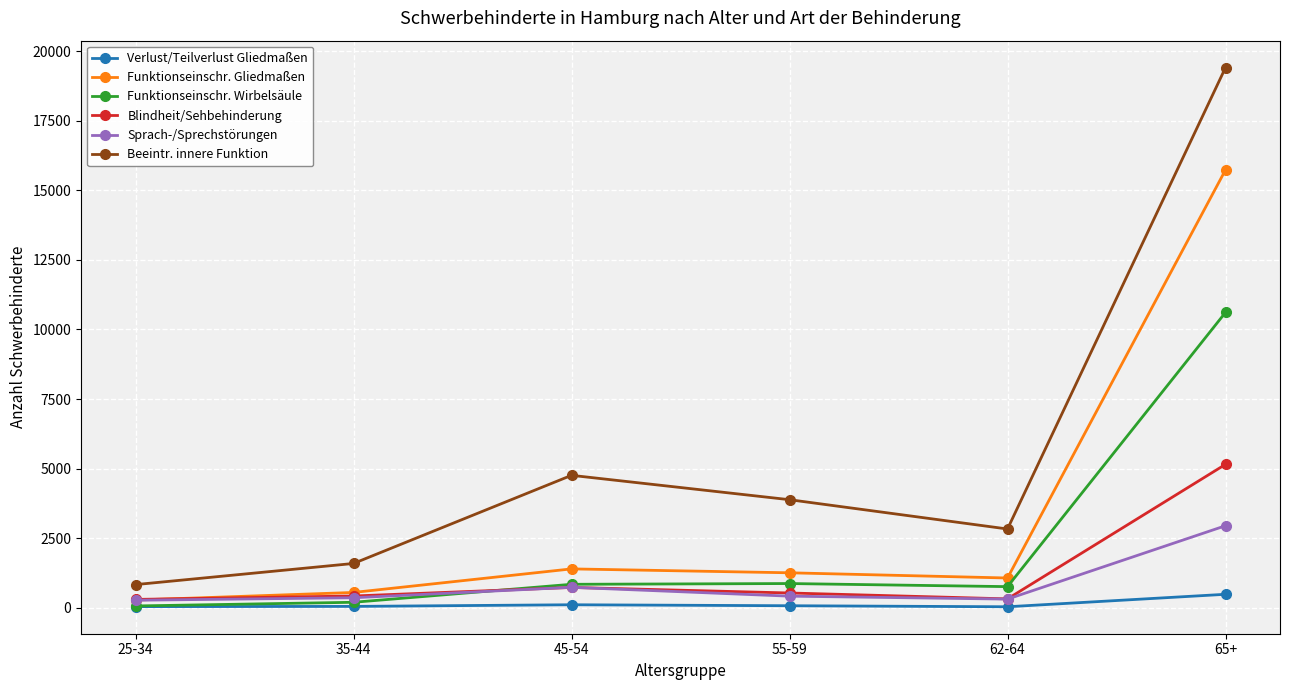

Is this an area chart (filled region under the line)?

No